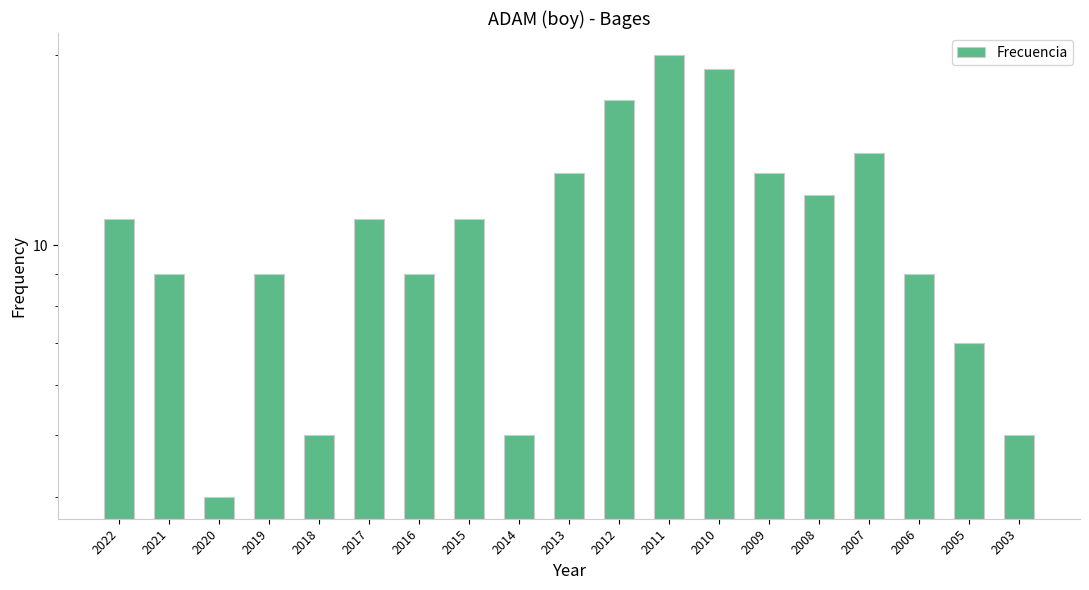

What is the change in value from 2008 to 2007?

+2